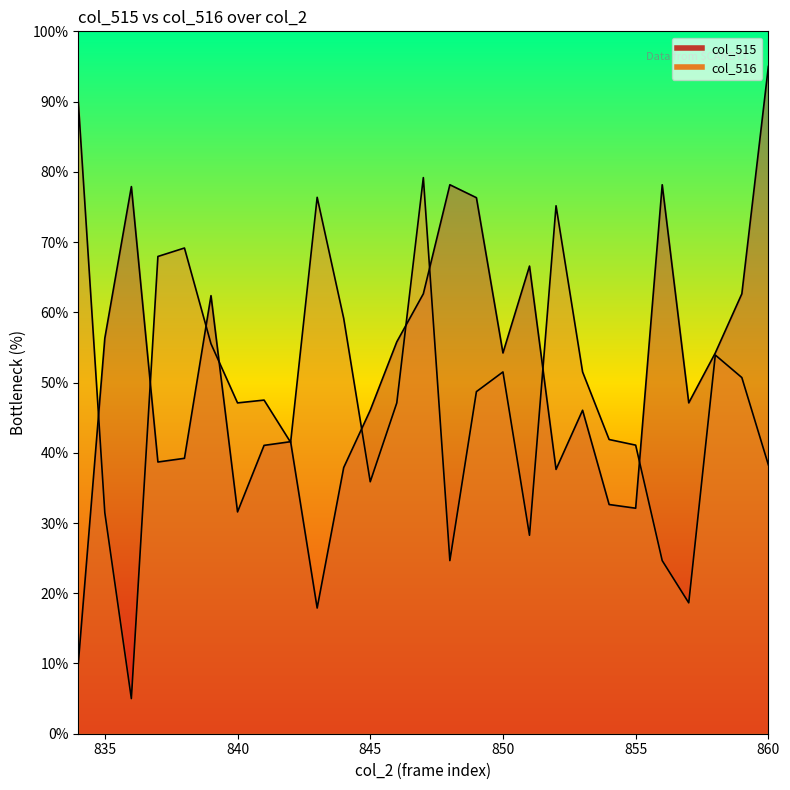

What are all the series names shown in the legend?

col_515, col_516